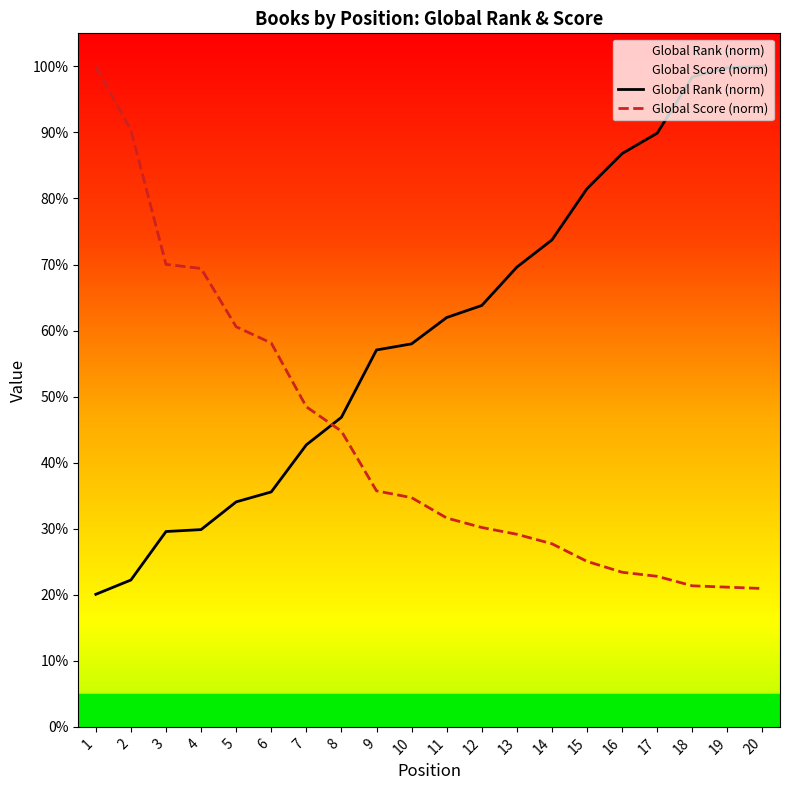

How many times do Global Rank and Global Score cross each other?

1